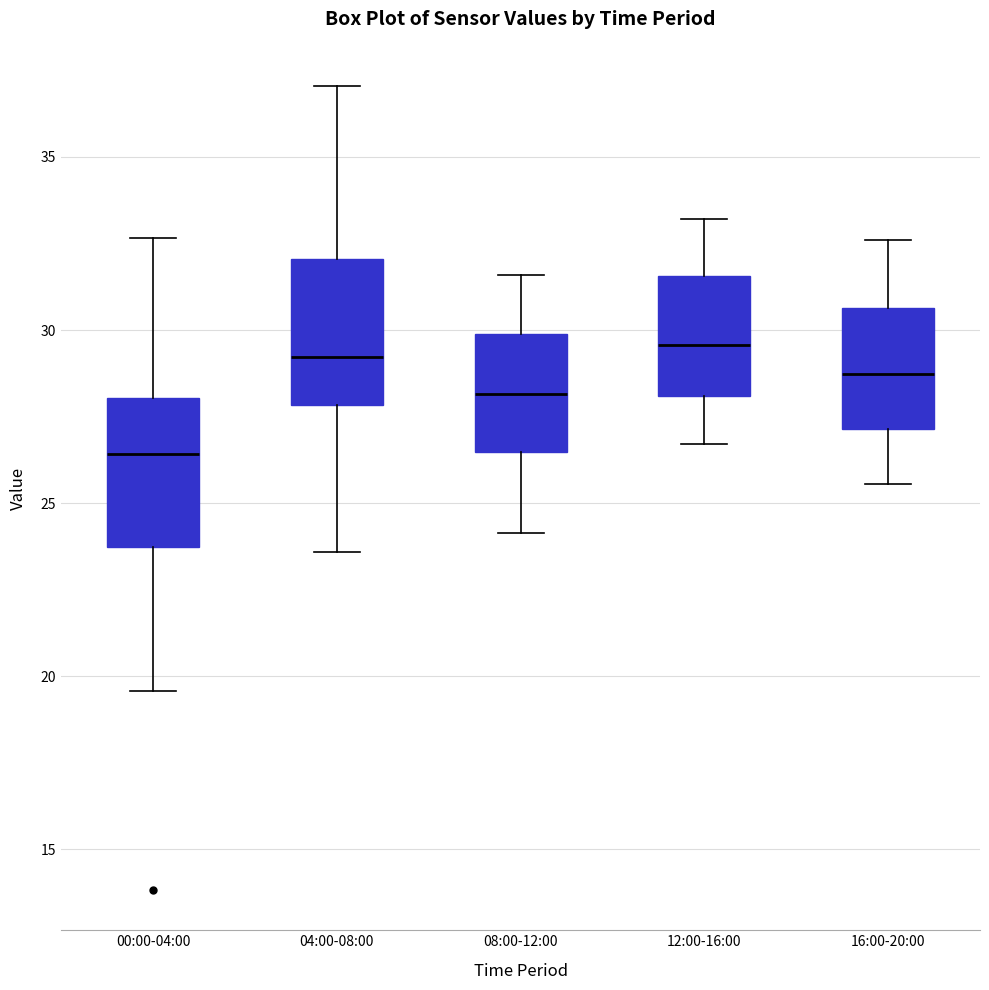

Reading left to right, transcribe this box plot: for each box, give where its median line is, the range the box spans, and where its two whiskers end, as read against the y-axis. The values are not printed on the chart, so give them approximately, as read against the axis.

00:00-04:00: median 26.5, box 23.5 to 28.0, whiskers 19.5 to 32.5
04:00-08:00: median 29.0, box 28.0 to 32.0, whiskers 23.5 to 37.0
08:00-12:00: median 28.0, box 26.5 to 30.0, whiskers 24.0 to 31.5
12:00-16:00: median 29.5, box 28.0 to 31.5, whiskers 26.5 to 33.0
16:00-20:00: median 28.5, box 27.0 to 30.5, whiskers 25.5 to 32.5